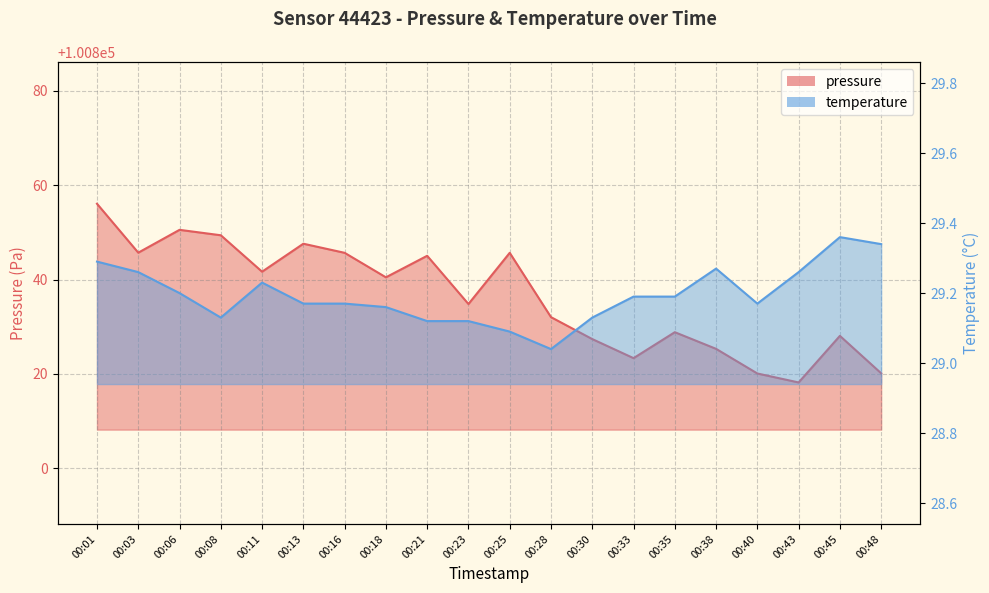

What is the total value across all series at 00:16?

100874.8